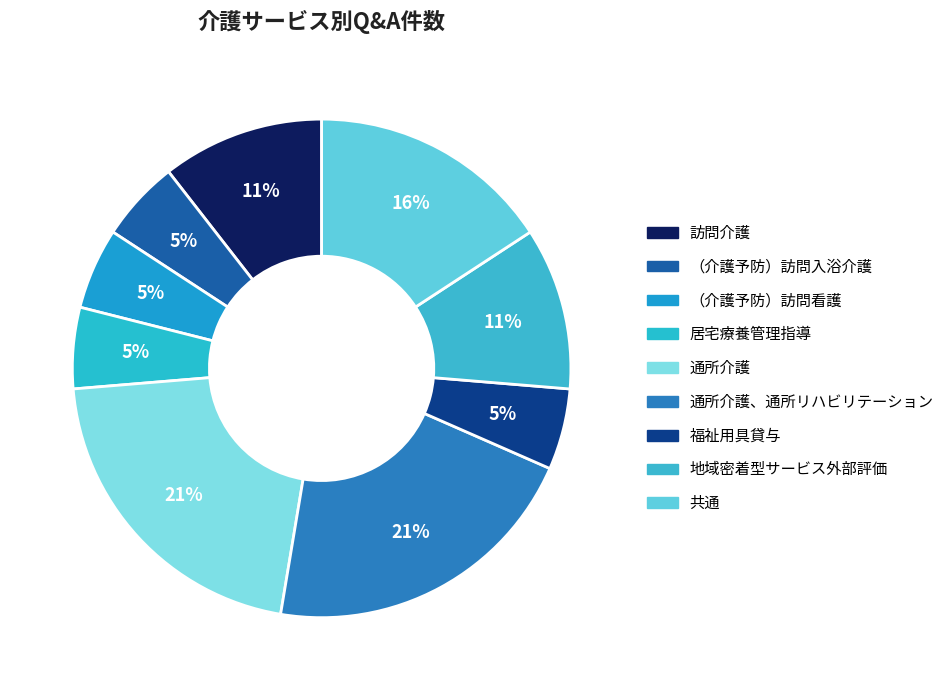

Which category has the smallest portion of the pie?

（介護予防）訪問入浴介護